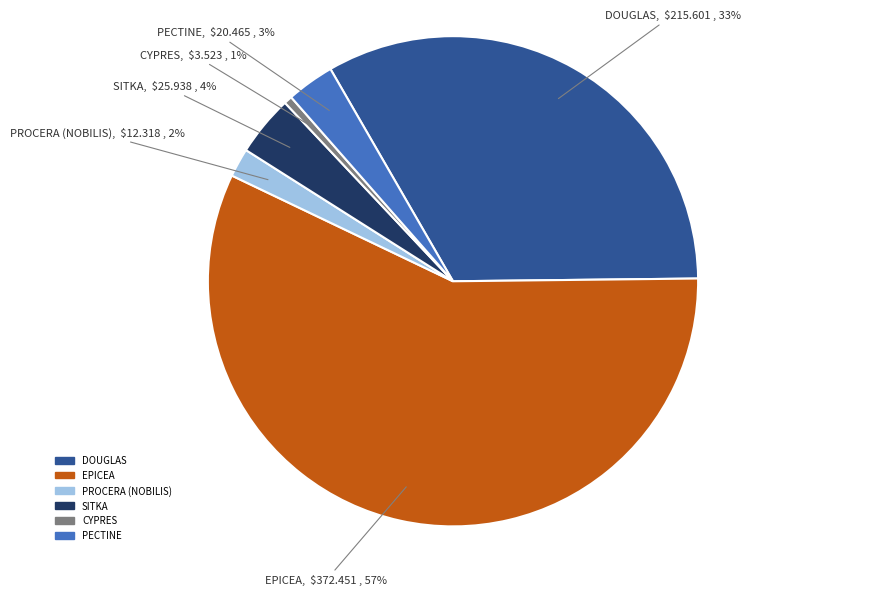

To the nearest percent, what is the average slice percentage?

17%